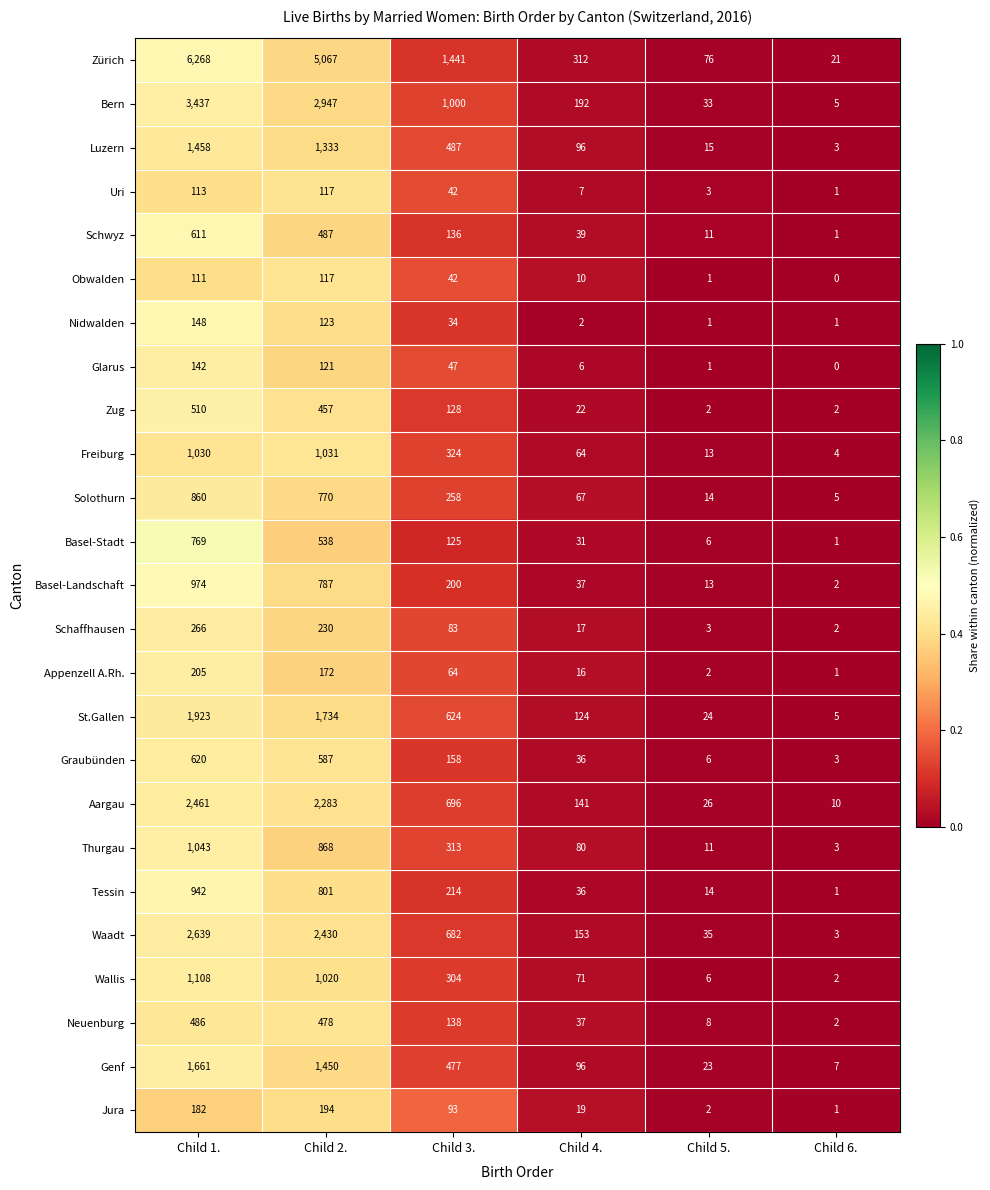

True or false: Schaffhausen has a value of 230 at Child 2..

True